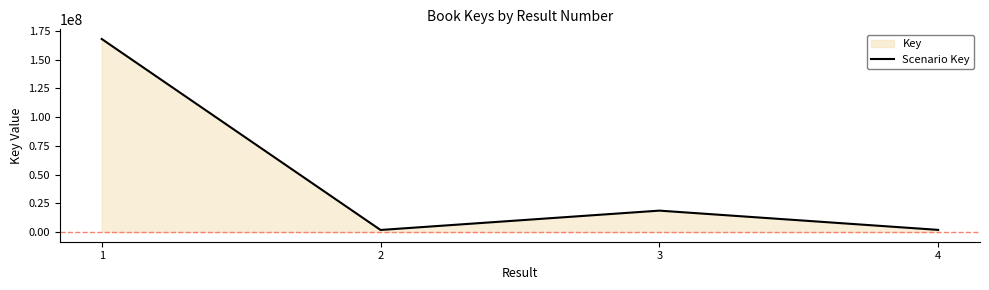

Reading right to left, list all the values displayed in this chart.

1904514	18660692	1823787	168023457